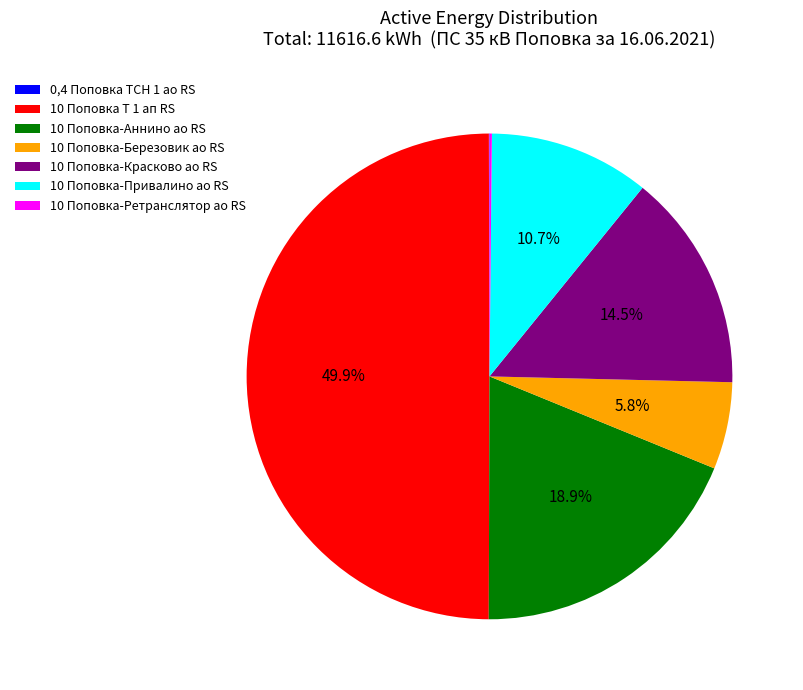

What is the largest slice in the pie chart?

10 Поповка Т 1 ап RS